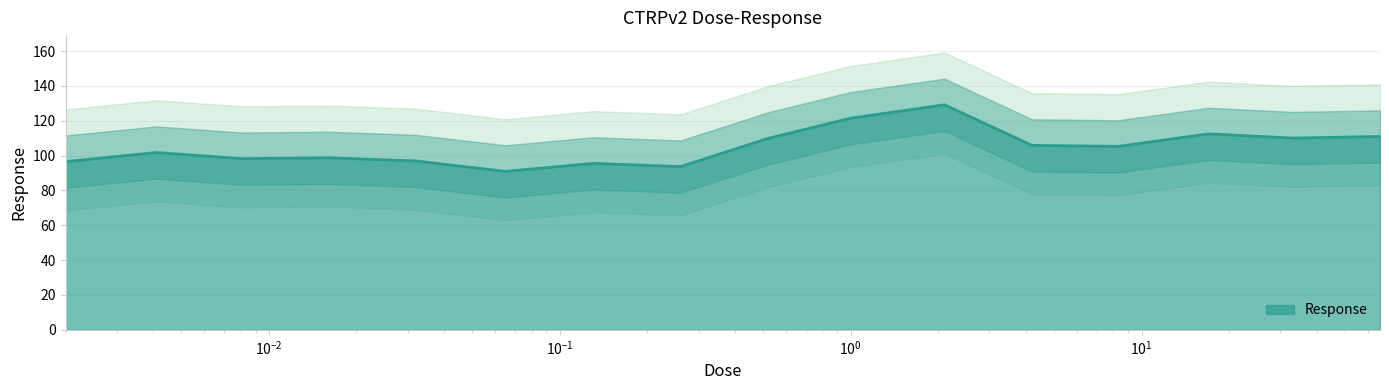

What is the sum of the values at 0.065 and 2.1?

220.1